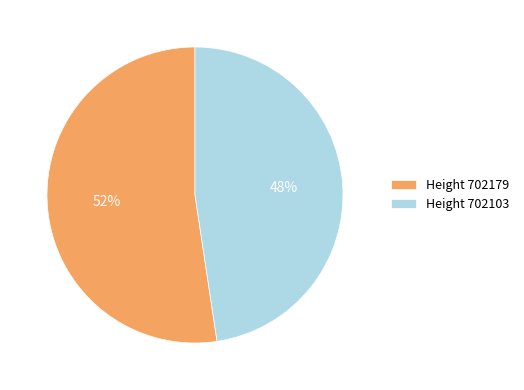

What percentage is the Height 702179 slice, to the nearest percent?

52%